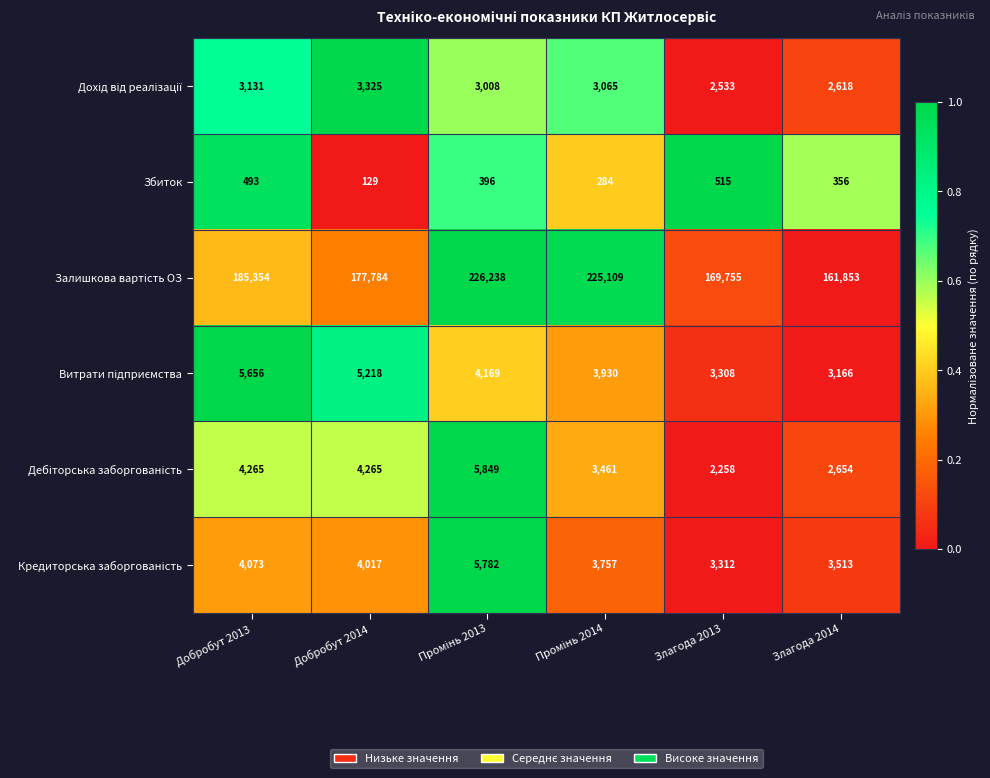

True or false: Збиток has a value of 515 at Злагода 2013.

True